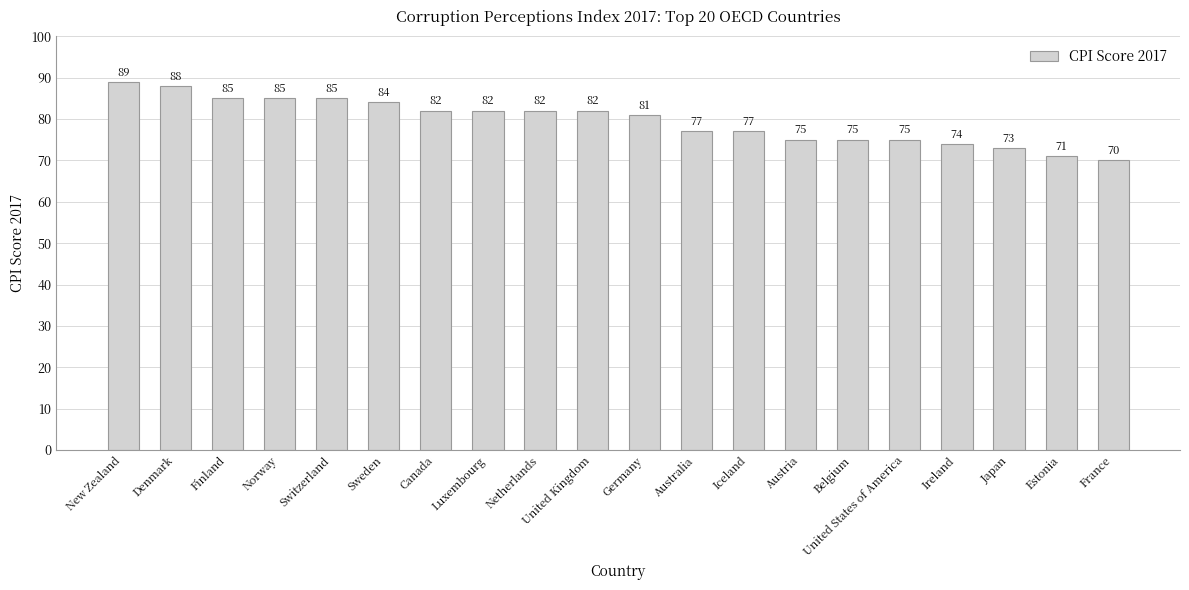

Reading left to right, transcribe all the data shown in this chart.

New Zealand=89	Denmark=88	Finland=85	Norway=85	Switzerland=85	Sweden=84	Canada=82	Luxembourg=82	Netherlands=82	United Kingdom=82	Germany=81	Australia=77	Iceland=77	Austria=75	Belgium=75	United States of America=75	Ireland=74	Japan=73	Estonia=71	France=70